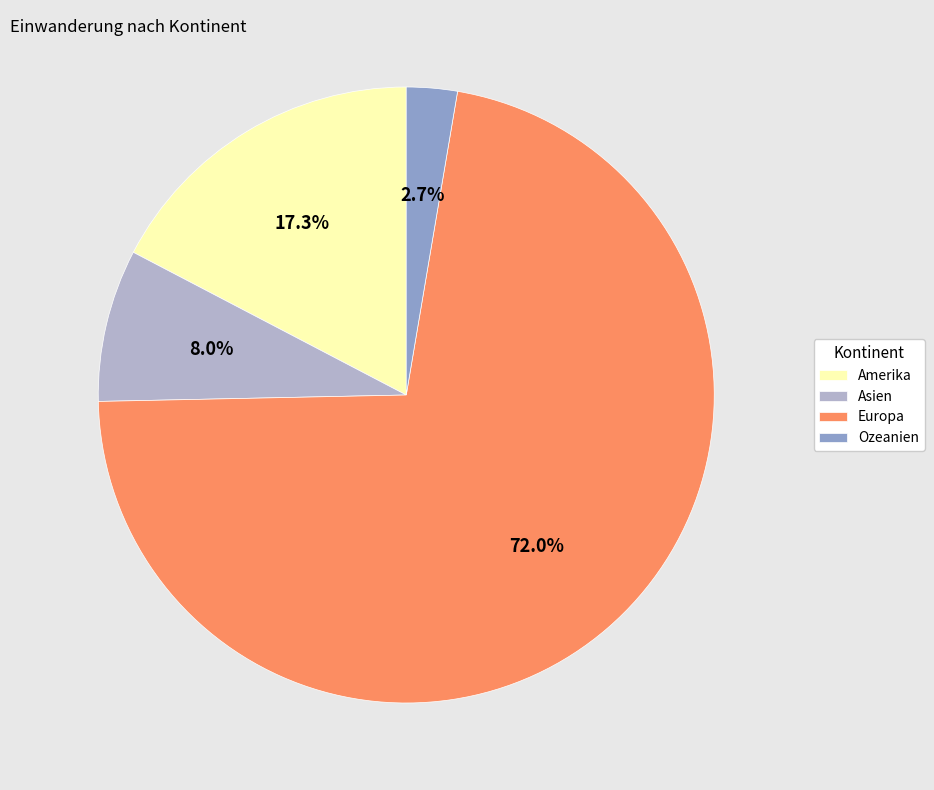

What percentage is the Asien slice, to the nearest percent?

8%